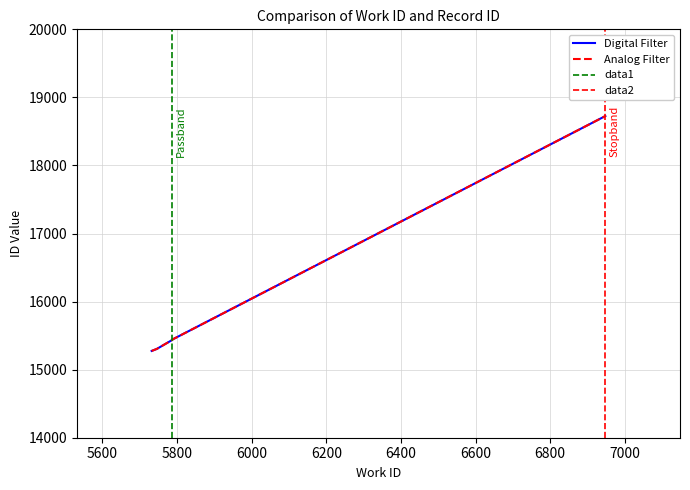

Does the chart have visible grid lines?

Yes